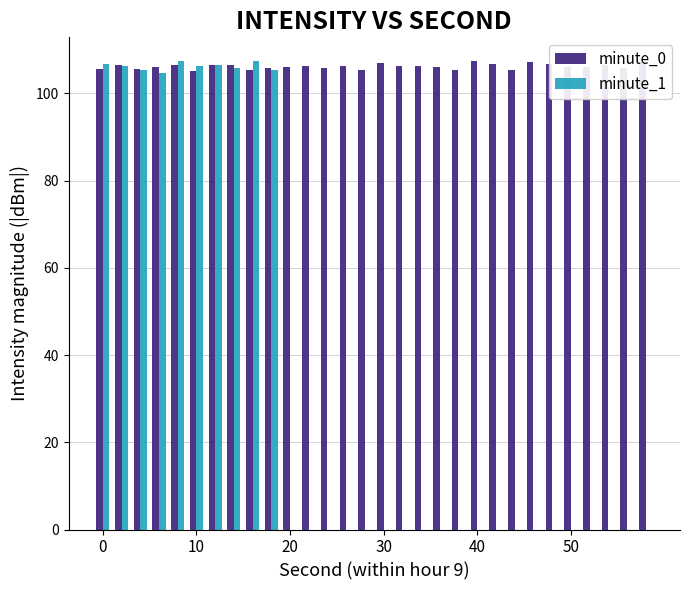

Which series has the widest spread of values?

minute_1